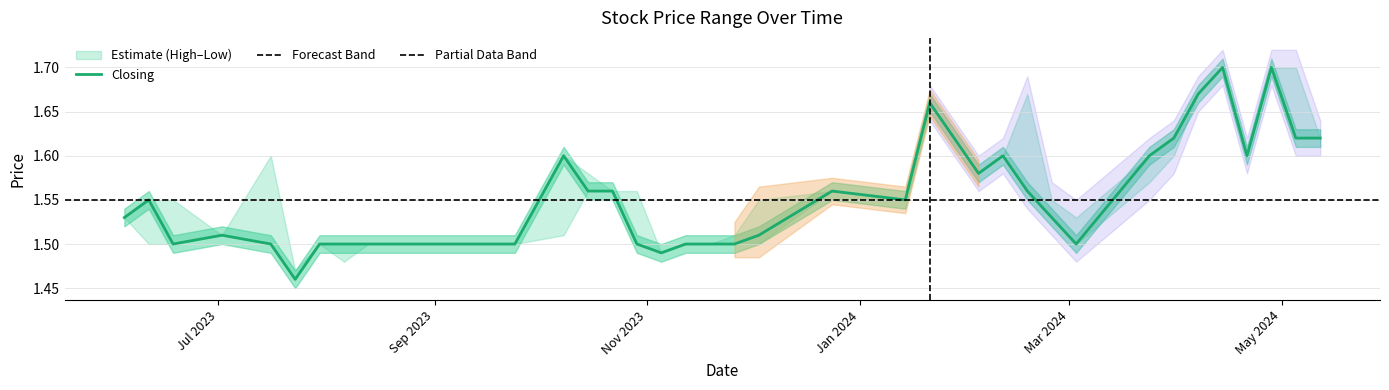

Does the chart have visible grid lines?

Yes